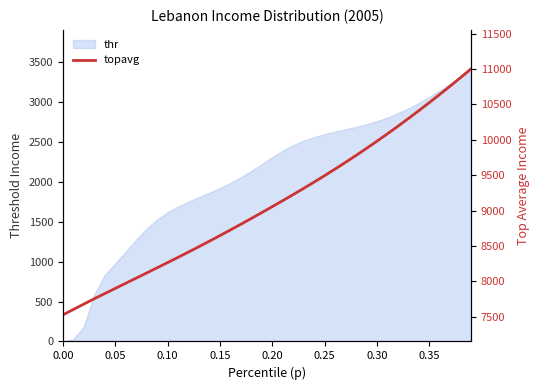

What is the greatest value displayed?

11003.5